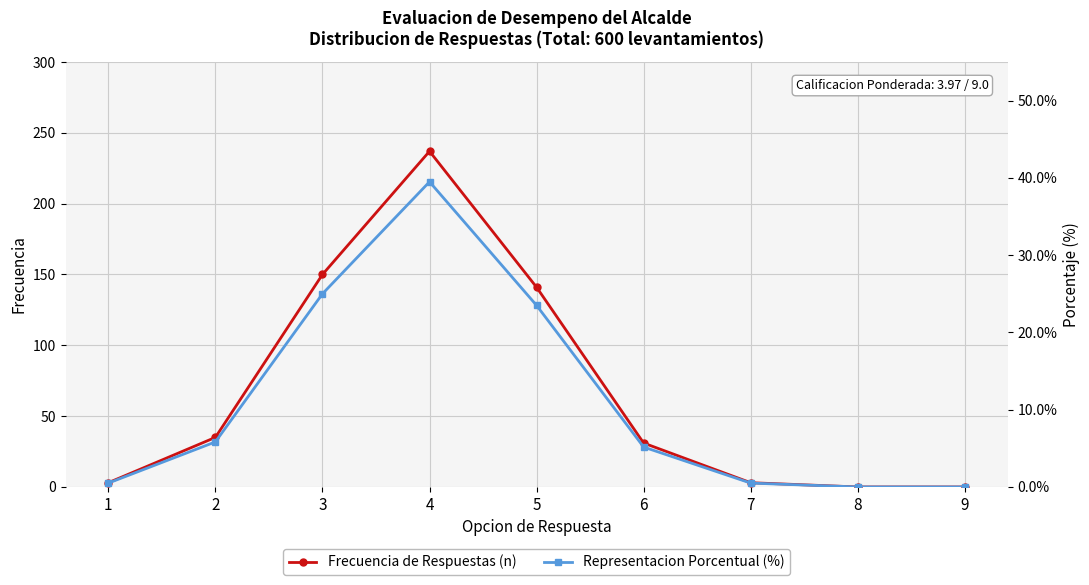

Which series changed the most between 7 and 9?

Frecuencia de Respuestas (n)